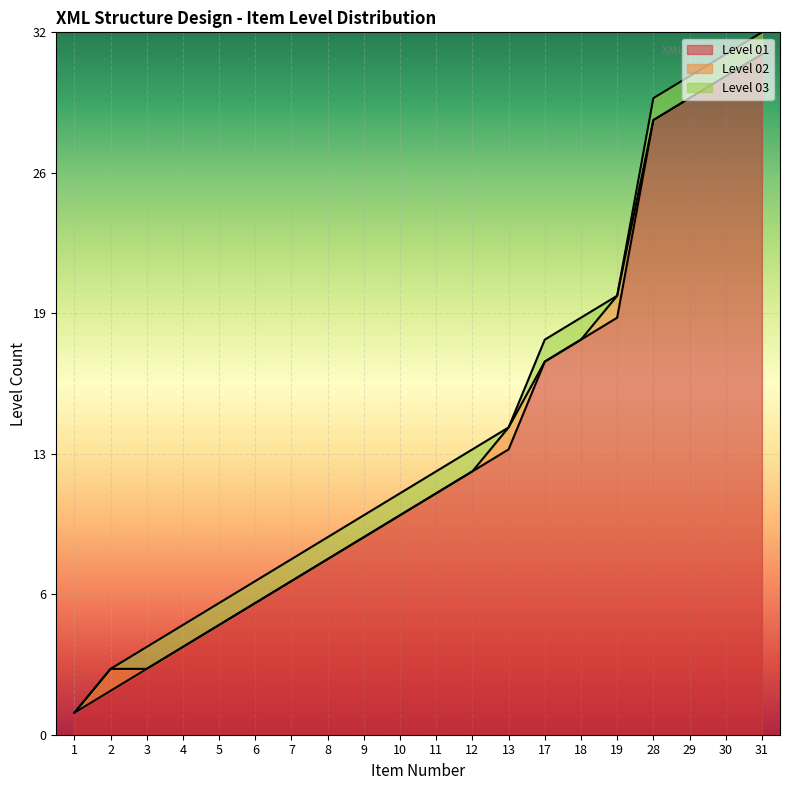

True or false: Level 01 and Level 02 cross at least once.

False